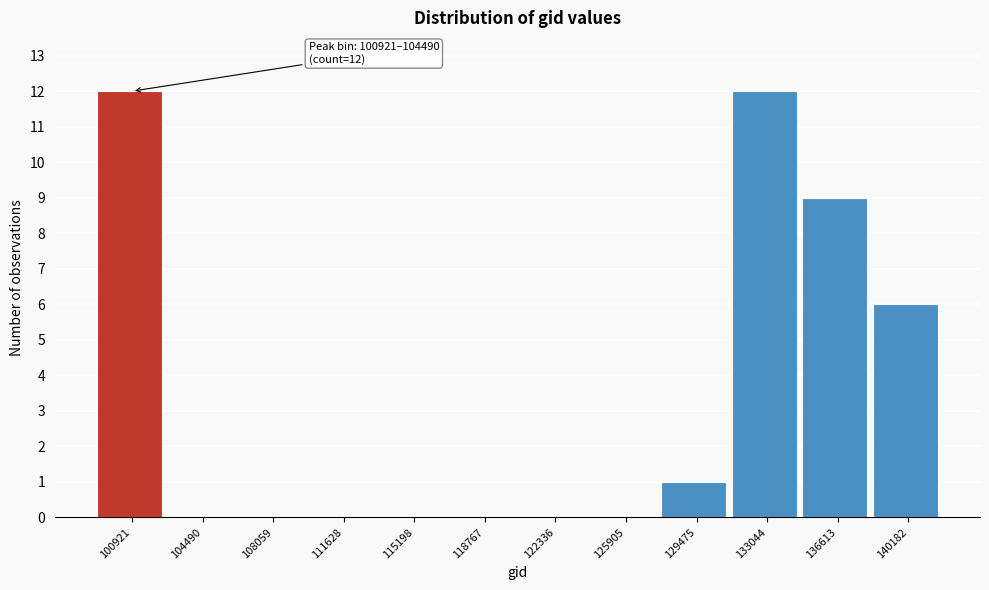

Reading left to right, extract all data points from this chart.

100921=12	104490=0	108059=0	111628=0	115198=0	118767=0	122336=0	125905=0	129475=1	133044=12	136613=9	140182=6